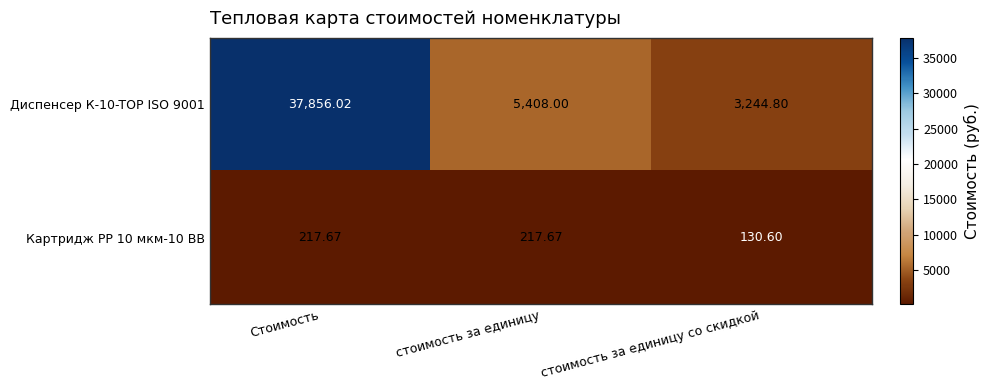

List the series in order of their overall mean, highest first.

Диспенсер К-10-TOP ISO 9001, Картридж РР 10 мкм-10 ВВ